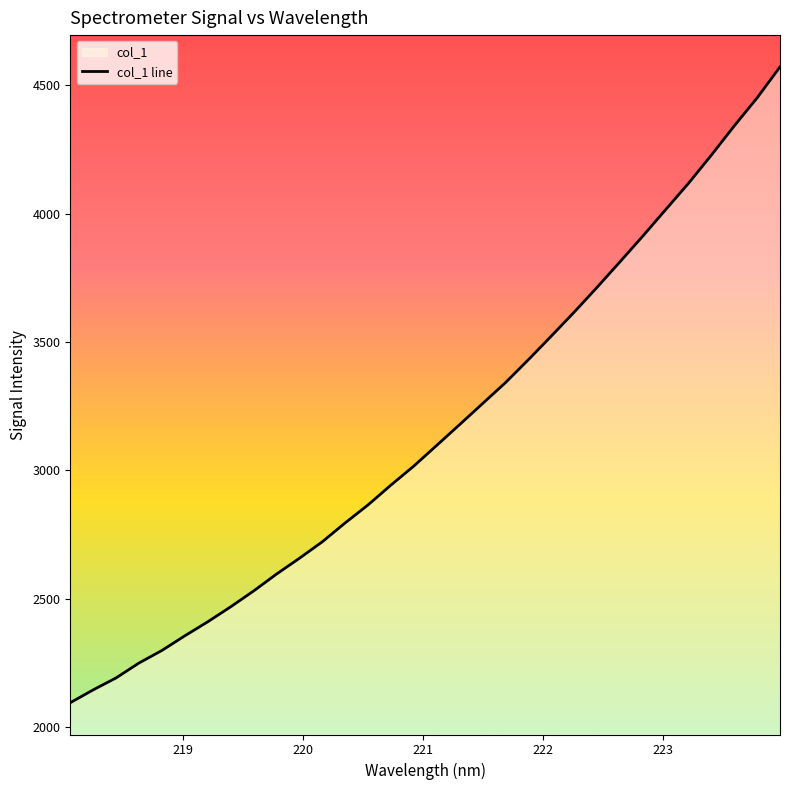

What is the difference between the maximum and minimum values?

2475.5